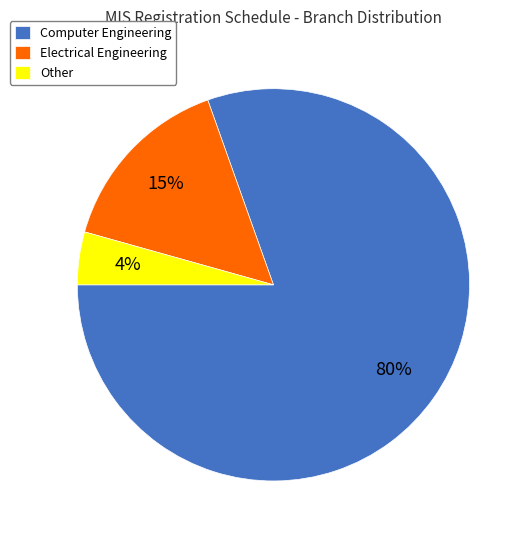

Count the number of slices in the pie.

3